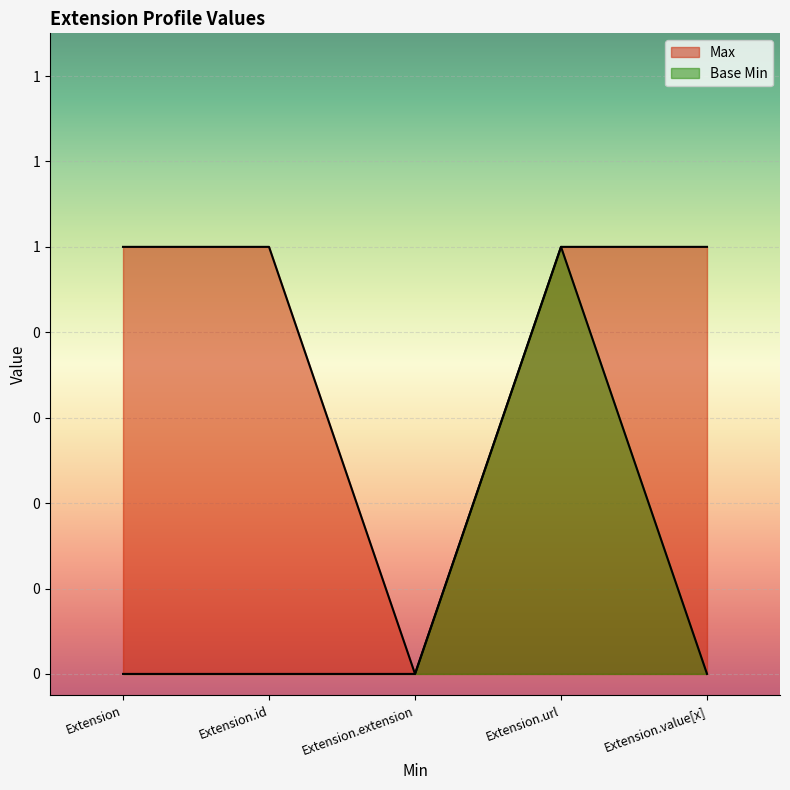

The value of Max at Extension is 1. True or false?

True